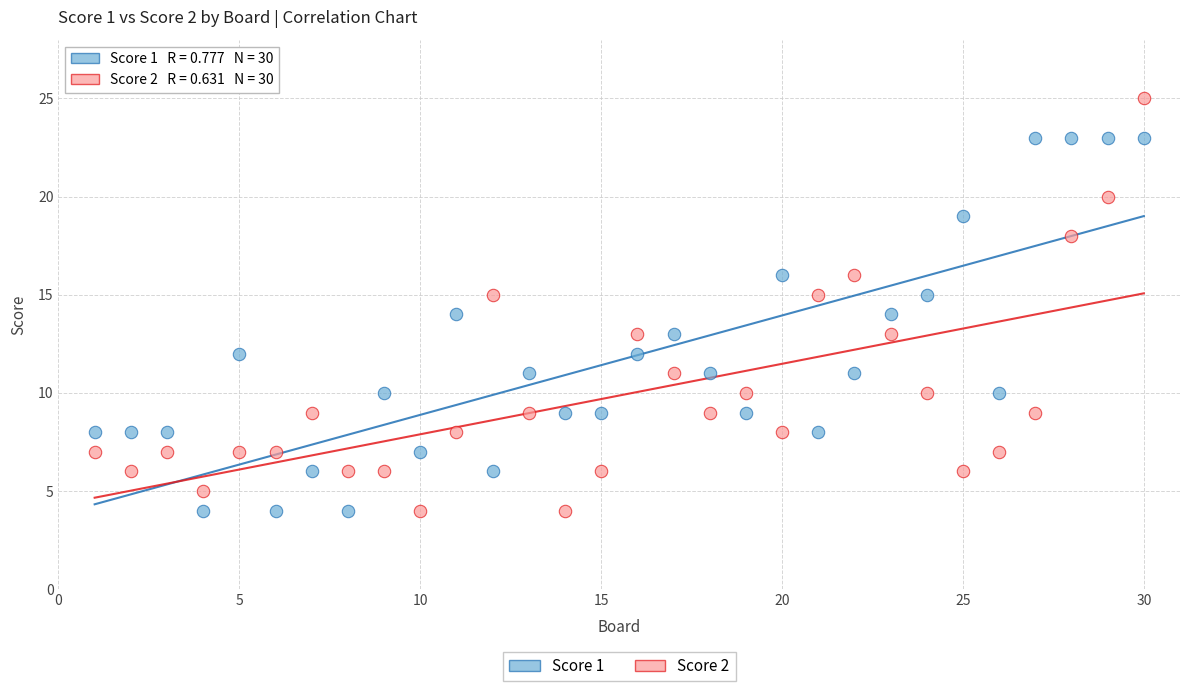

What are all the series names shown in the legend?

Score 1, Score 2